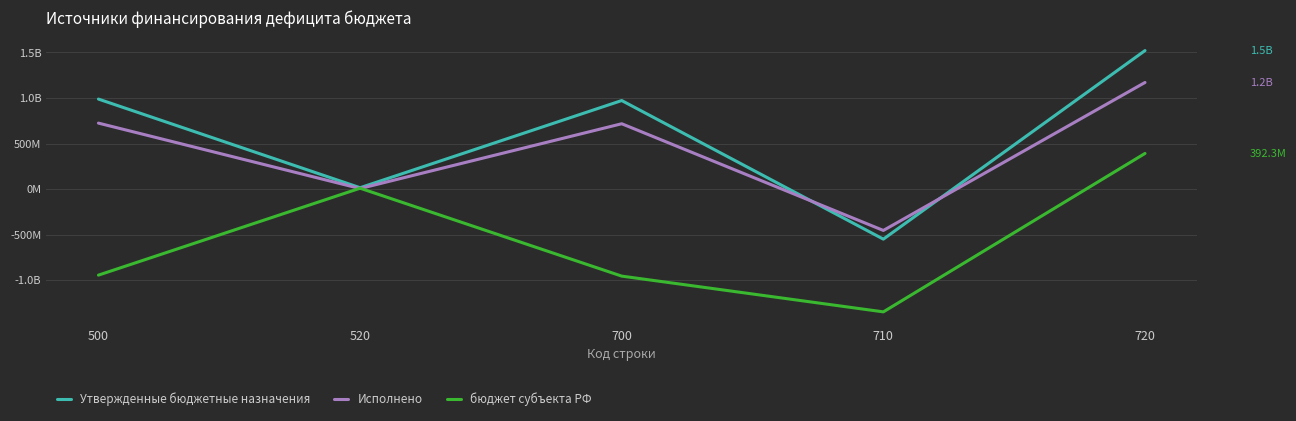

Which series ends up on top after the final intersection of бюджет субъекта РФ and Исполнено?

Исполнено